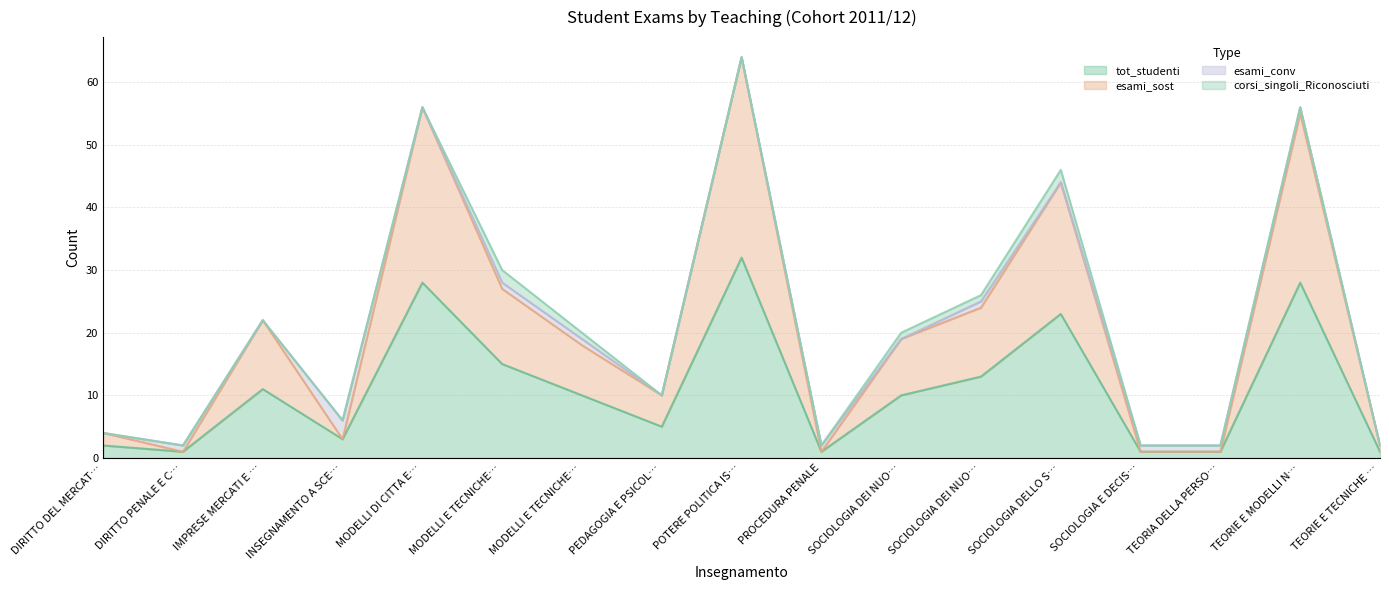

At which category does the chart reach its minimum across all series?

DIRITTO PENALE E C…